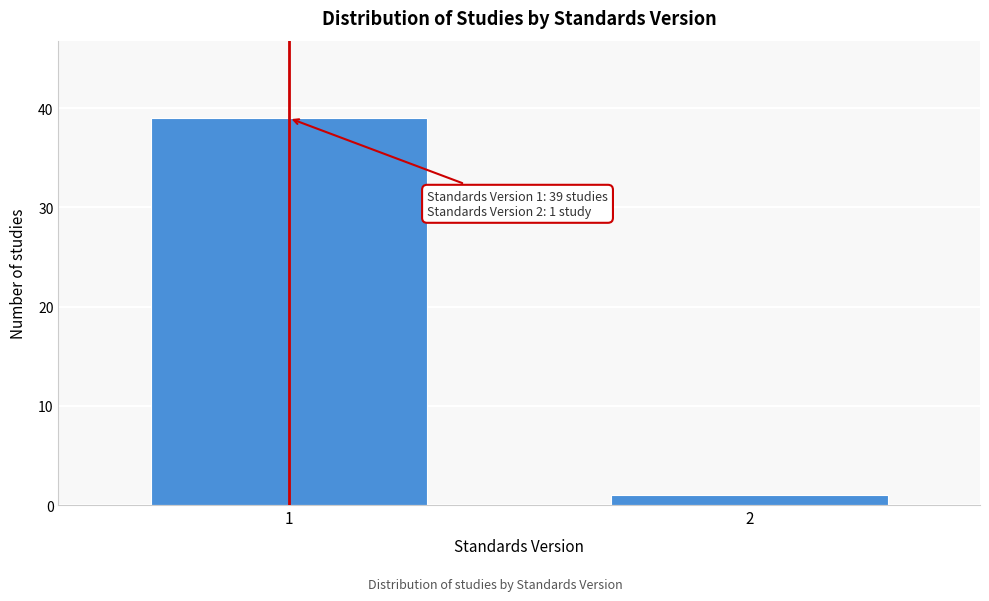

Reading left to right, transcribe all the data shown in this chart.

1=39	2=1